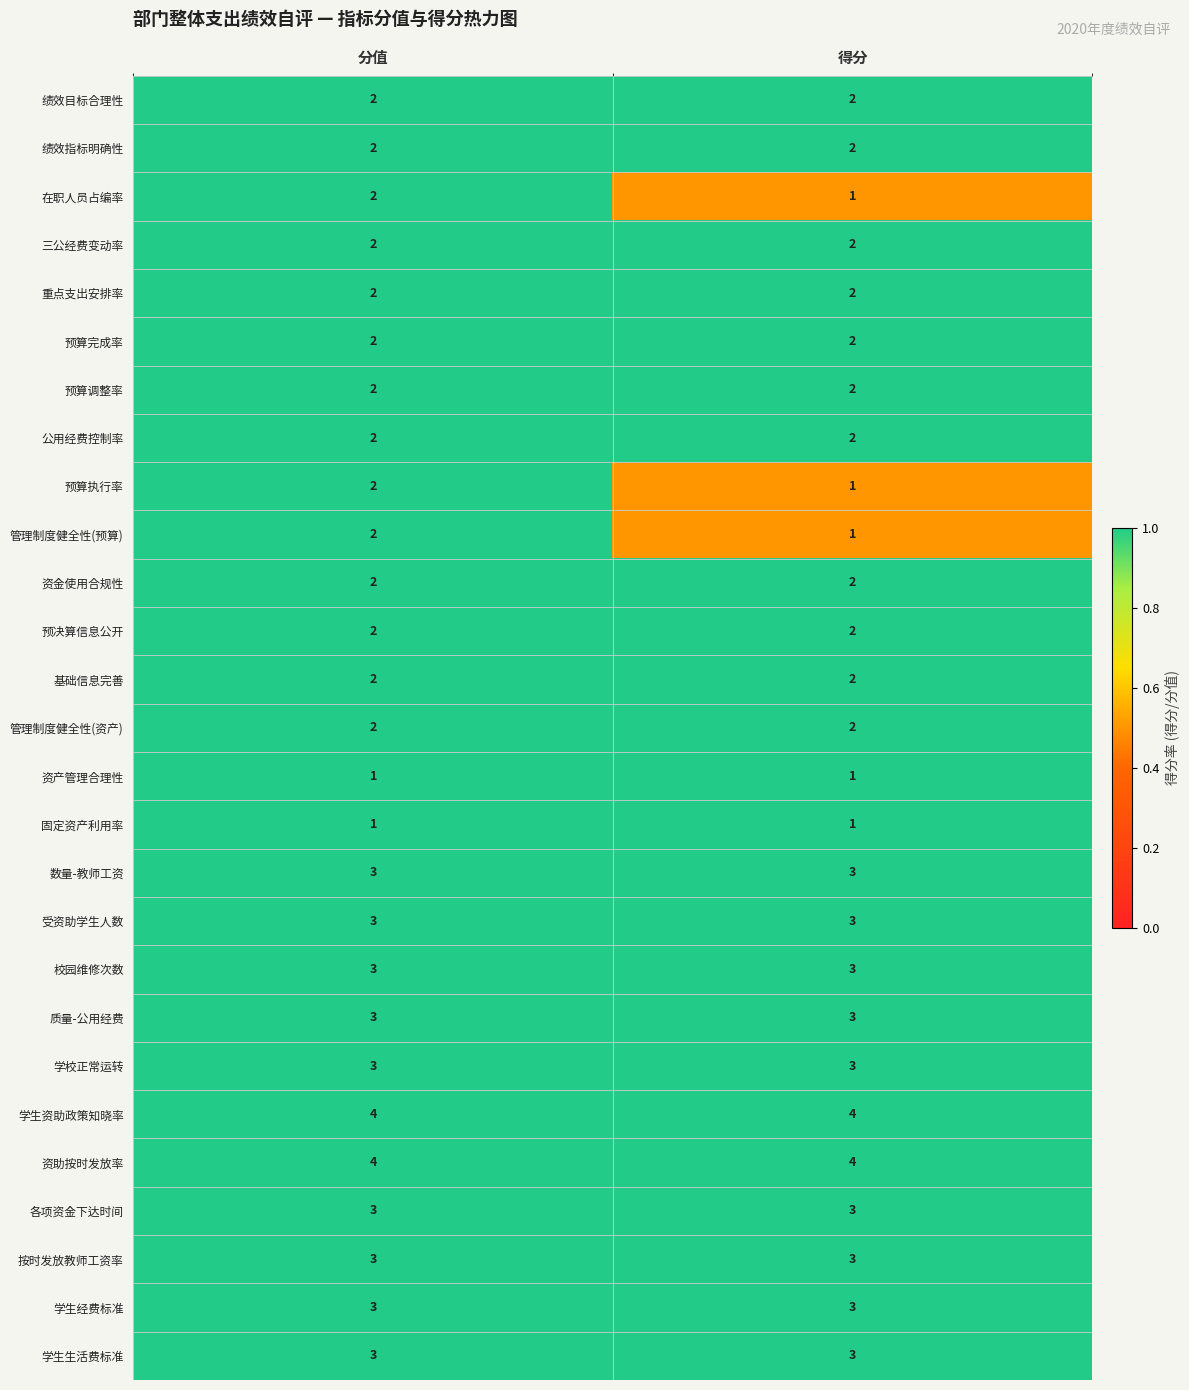

Is the value of 绩效指标明确性 at 分值 greater than the value of 学生生活费标准 at 分值?

No